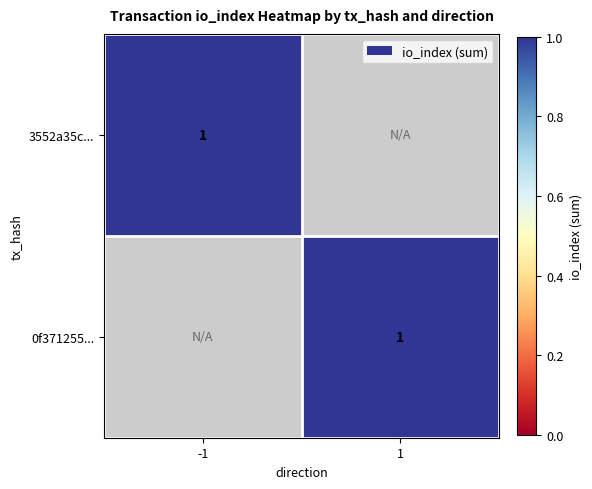

What is the approximate value of 0f3712555380b34b93c73b638f36e79b9def0aa at 1?

1